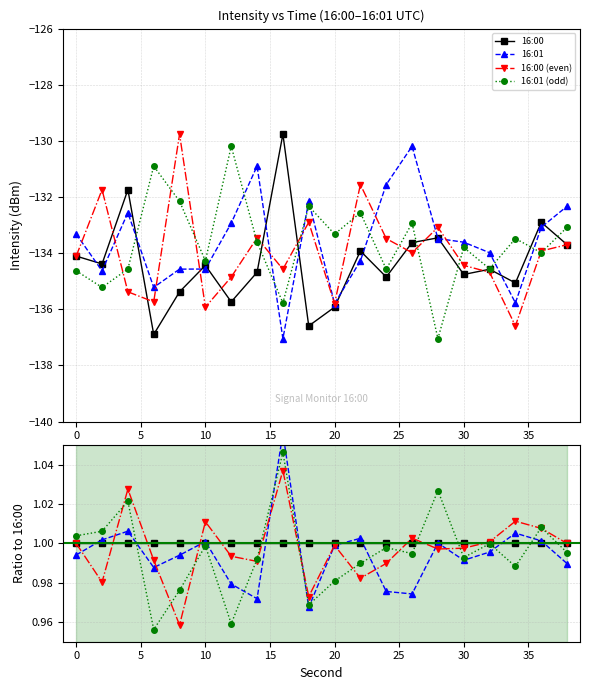

What is the highest value of the 16:01 (odd) series?

1.0